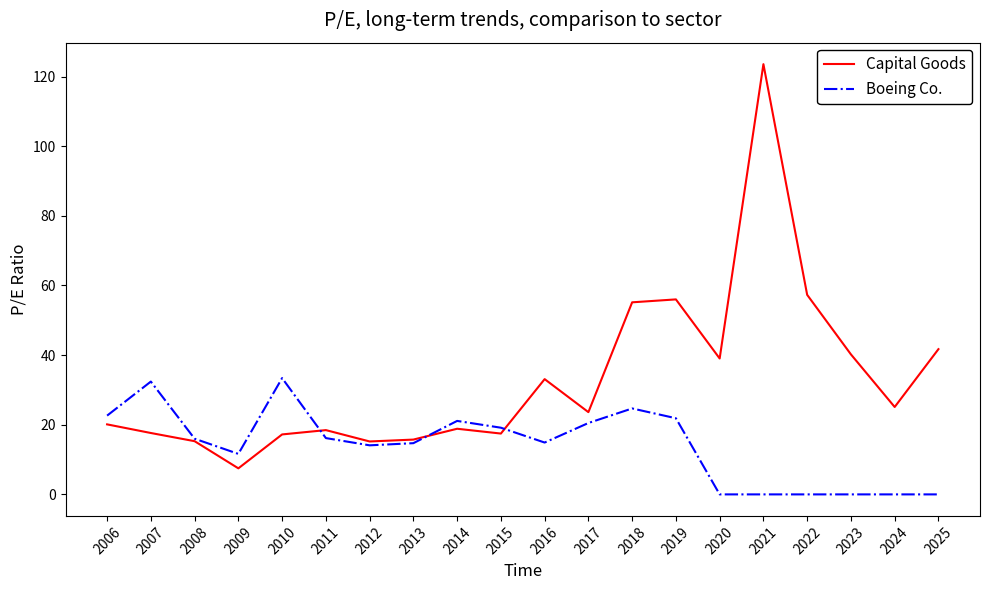

Where does the Boeing Co. series first go above 15?

2006